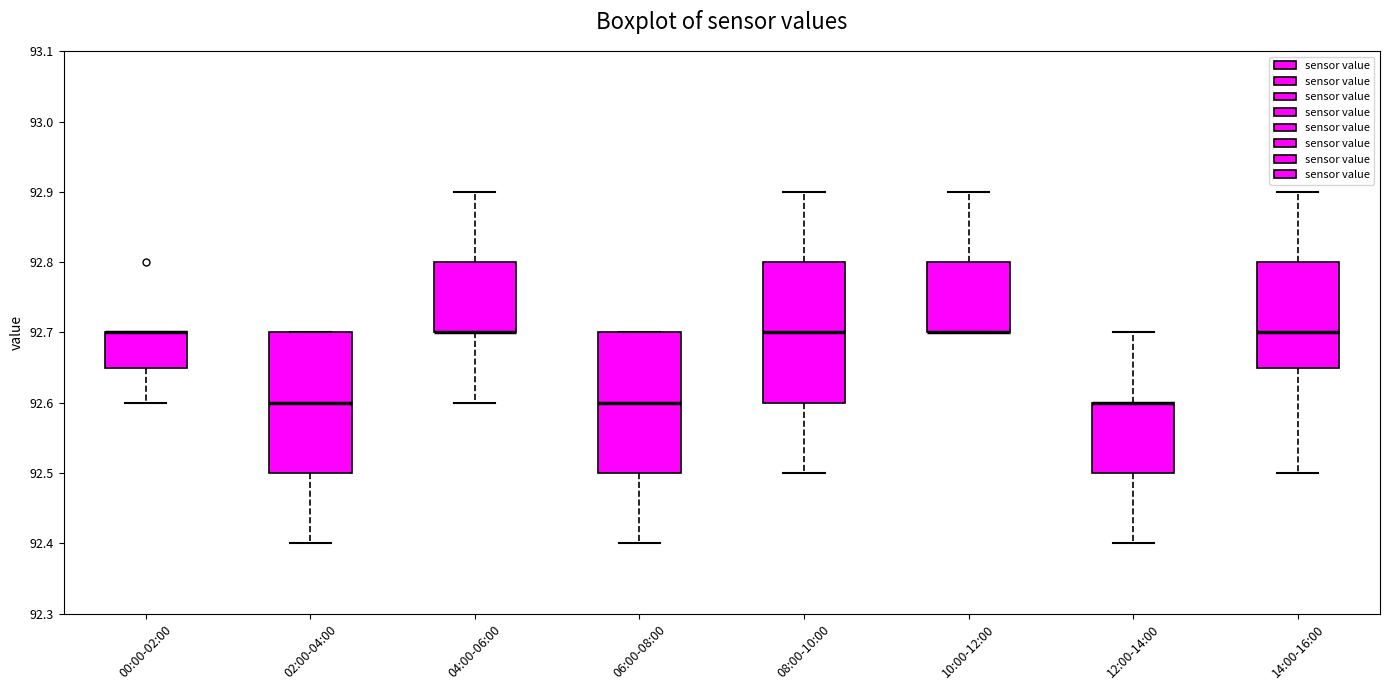

Reading left to right, read every box against the y-axis: the position of its median line, the range the box covers, and the ends of its whiskers. The values are not printed on the chart, so give them approximately, as read against the axis.

00:00-02:00: median 92.70 (drawn on the box's upper edge), box 92.65 to 92.70, whiskers 92.60 to 92.70
02:00-04:00: median 92.60, box 92.50 to 92.70, whiskers 92.40 to 92.70
04:00-06:00: median 92.70 (drawn on the box's lower edge), box 92.70 to 92.80, whiskers 92.60 to 92.90
06:00-08:00: median 92.60, box 92.50 to 92.70, whiskers 92.40 to 92.70
08:00-10:00: median 92.70, box 92.60 to 92.80, whiskers 92.50 to 92.90
10:00-12:00: median 92.70 (drawn on the box's lower edge), box 92.70 to 92.80, whiskers 92.70 to 92.90
12:00-14:00: median 92.60 (drawn on the box's upper edge), box 92.50 to 92.60, whiskers 92.40 to 92.70
14:00-16:00: median 92.70, box 92.65 to 92.80, whiskers 92.50 to 92.90